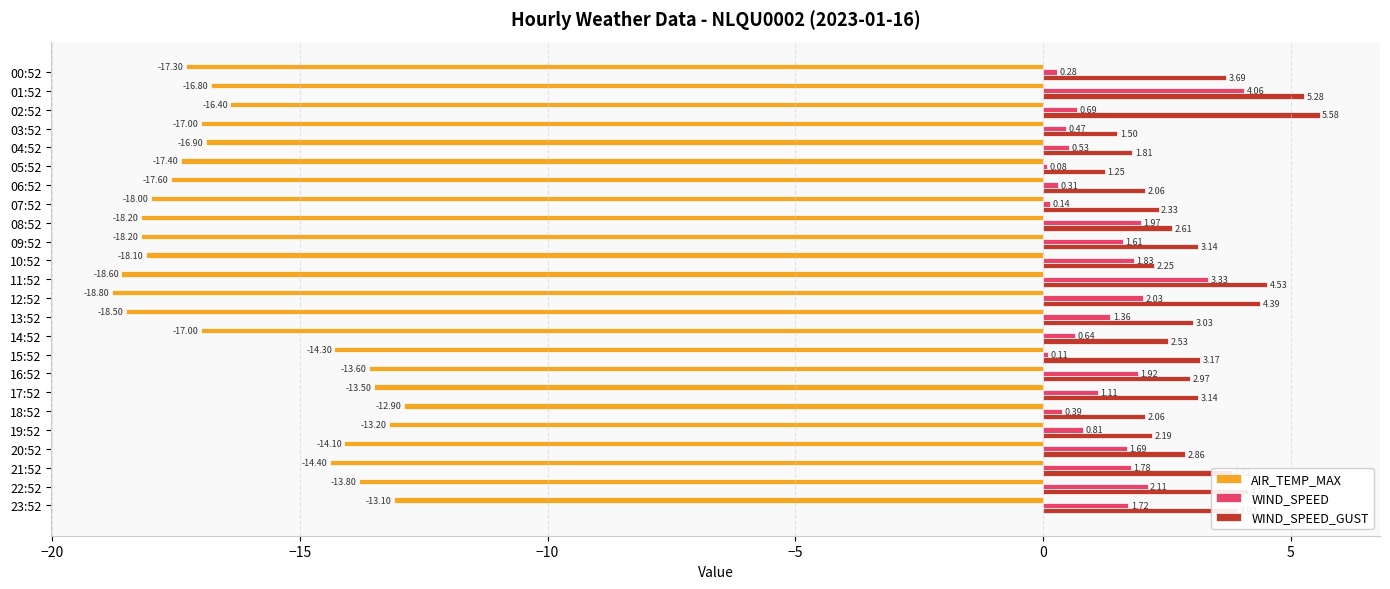

Which series has the widest spread of values?

AIR_TEMP_MAX